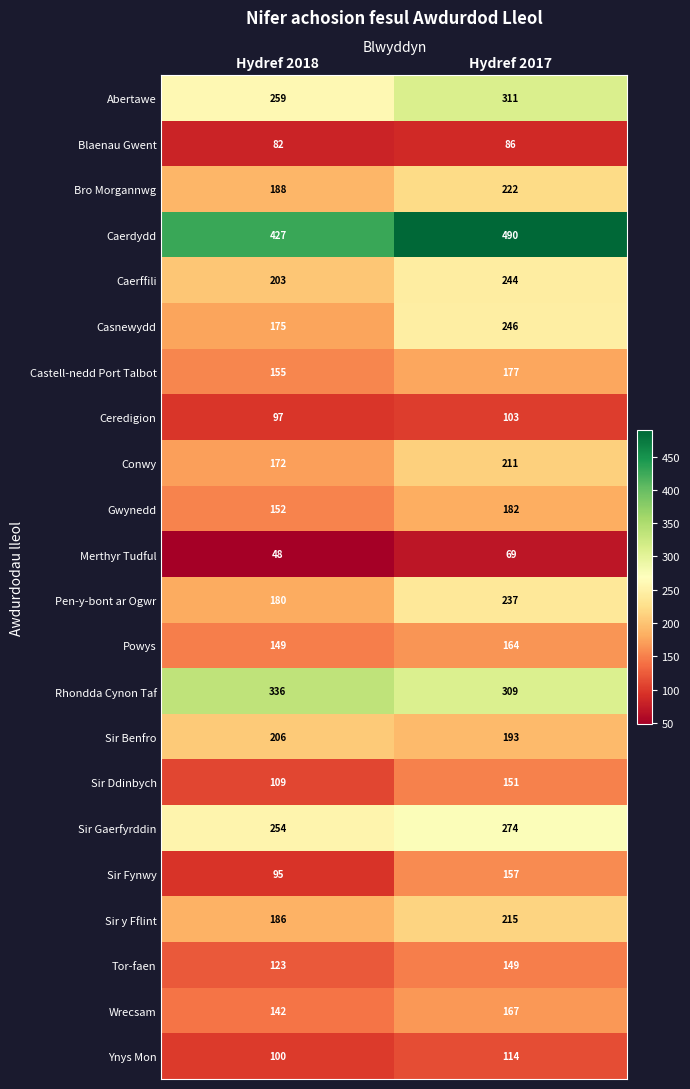

Count the number of categories in the chart.

2